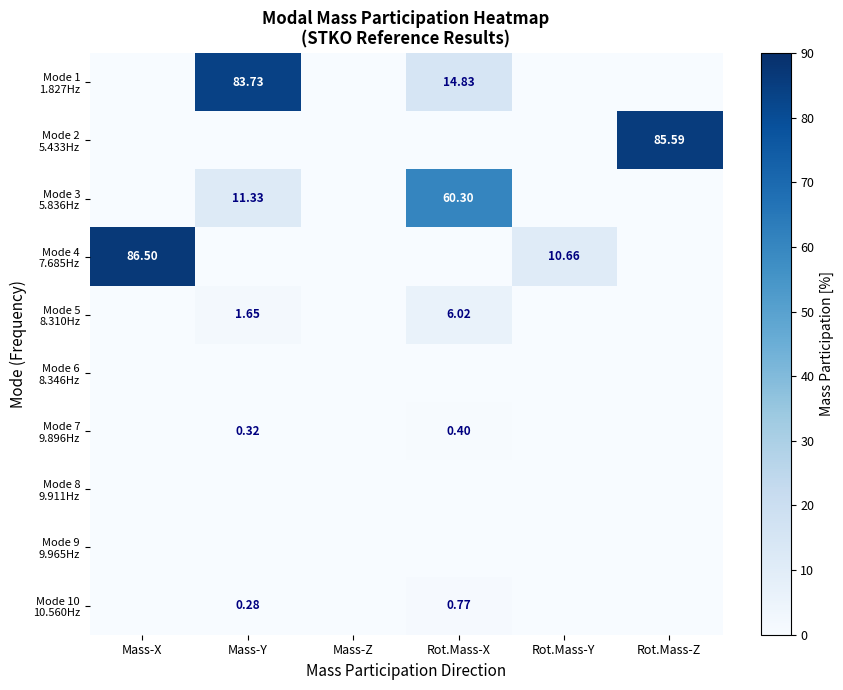

At Rot.Mass-X, list the series in order from smallest to largest.

Mode 2 5.433Hz, Mode 4 7.685Hz, Mode 6 8.346Hz, Mode 8 9.911Hz, Mode 9 9.965Hz, Mode 7 9.896Hz, Mode 10 10.560Hz, Mode 5 8.310Hz, Mode 1 1.827Hz, Mode 3 5.836Hz